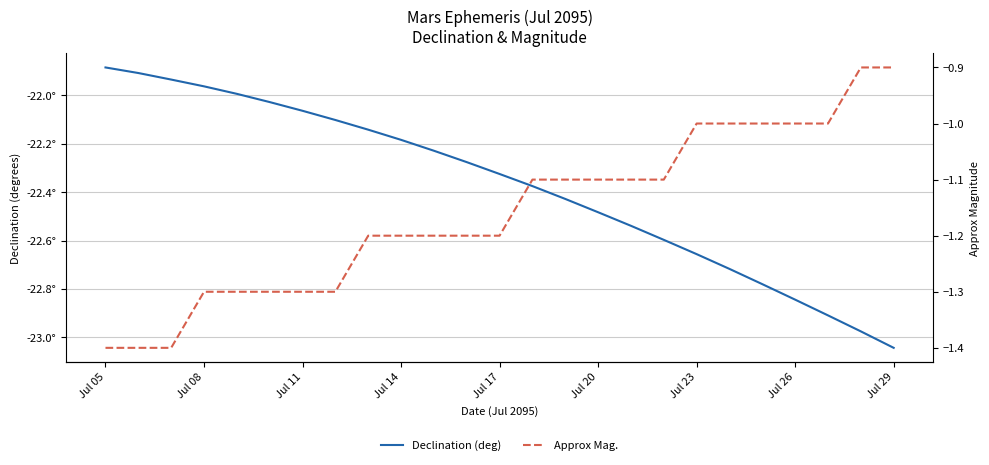

What is the spread (max minus min) of values at Jul 29?

22.1